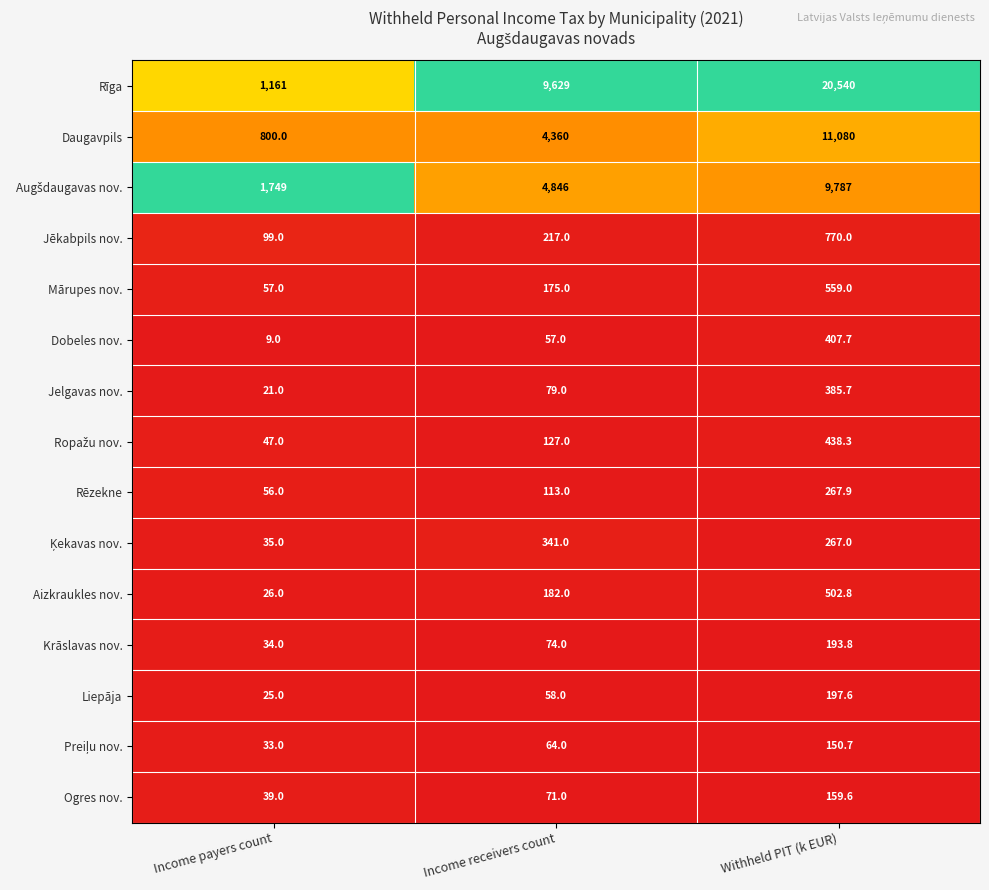

The value of Rīga at Income payers count is 1161.0. True or false?

True